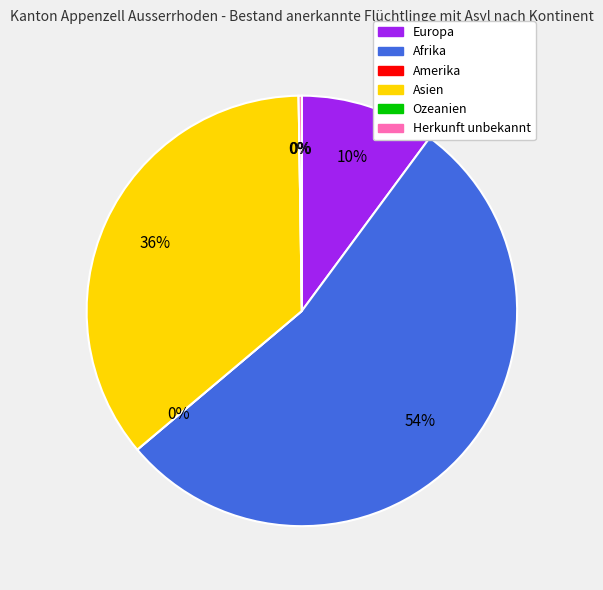

What is the smallest slice in the pie chart?

Amerika